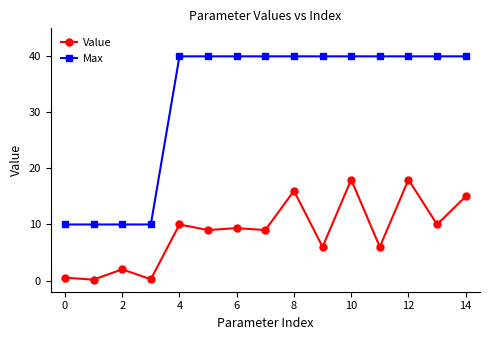

At how many categories does at least one series exceed 19?

11